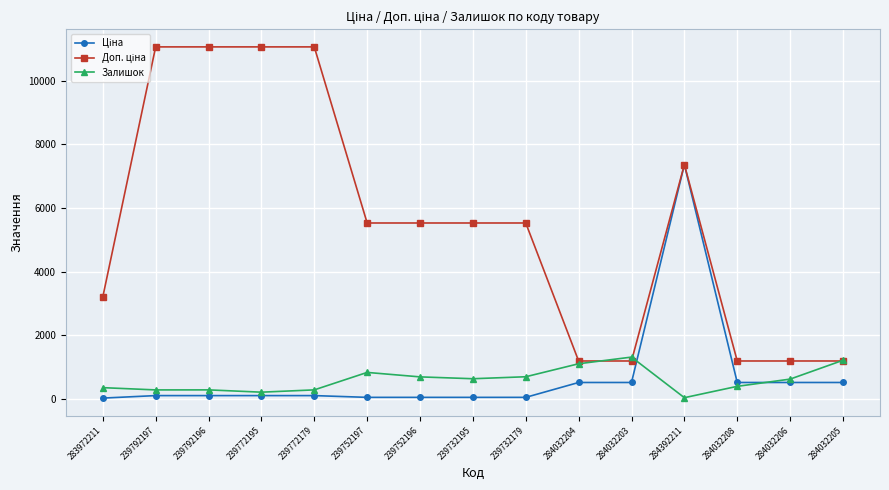

True or false: Залишок has a value of 290.0 at 239792196.

True